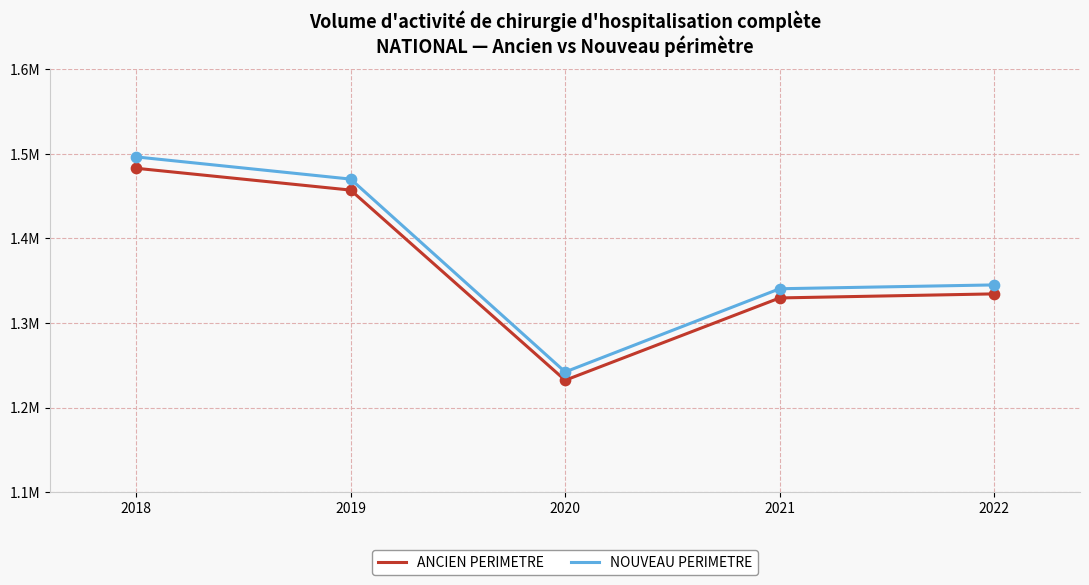

At how many categories does at least one series exceed 1409872?

2